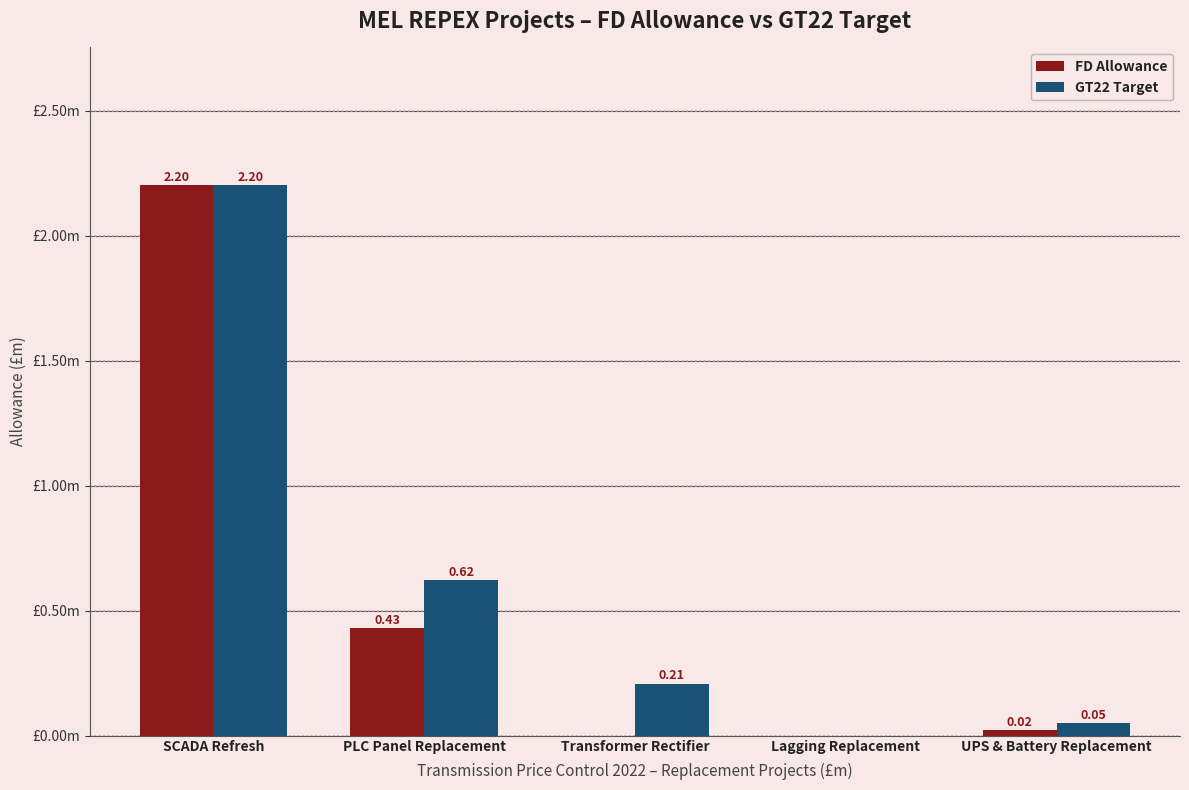

What is the average value of the GT22 Target series?

0.6